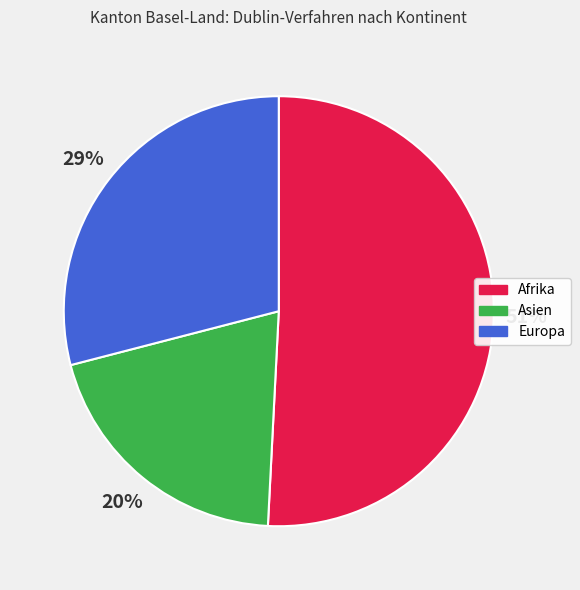

To the nearest percent, what is the difference between the largest and smallest slice percentages?

31%